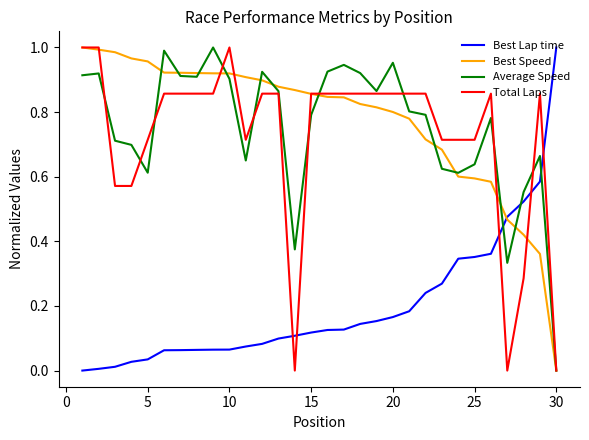

True or false: Total Laps and Best Lap time cross at least once.

True